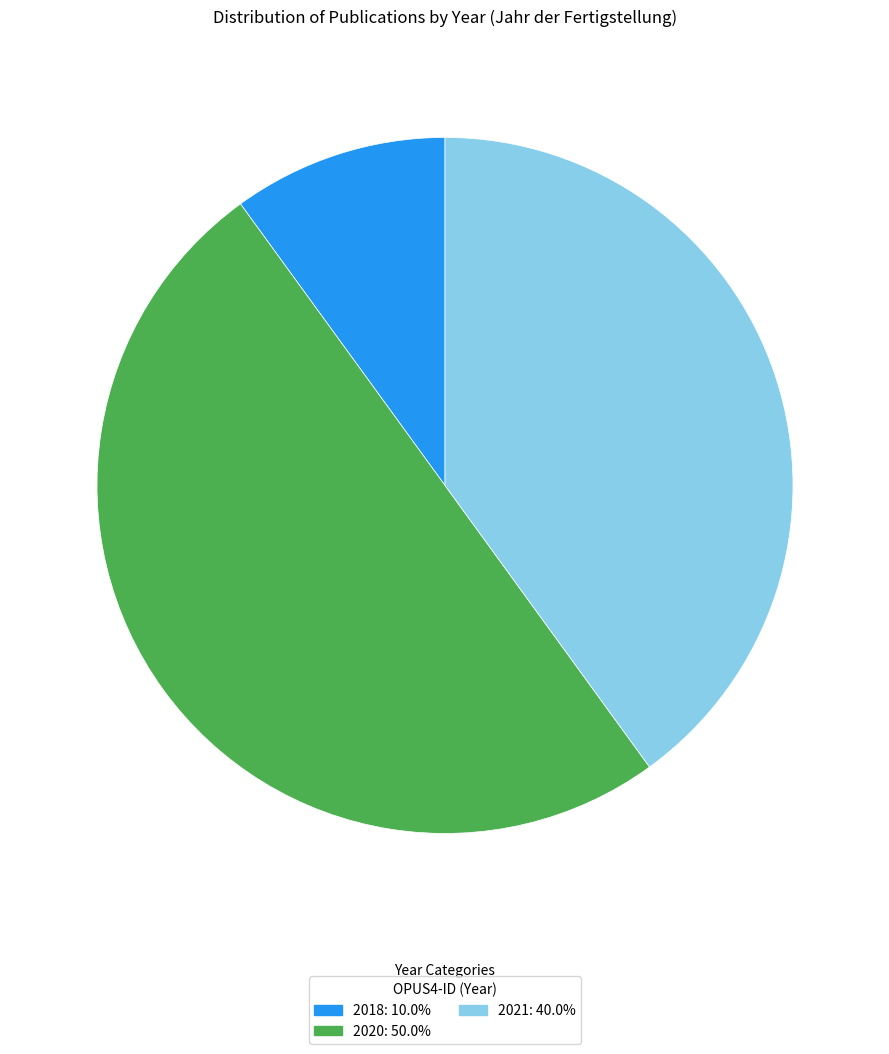

Count the number of slices in the pie.

3